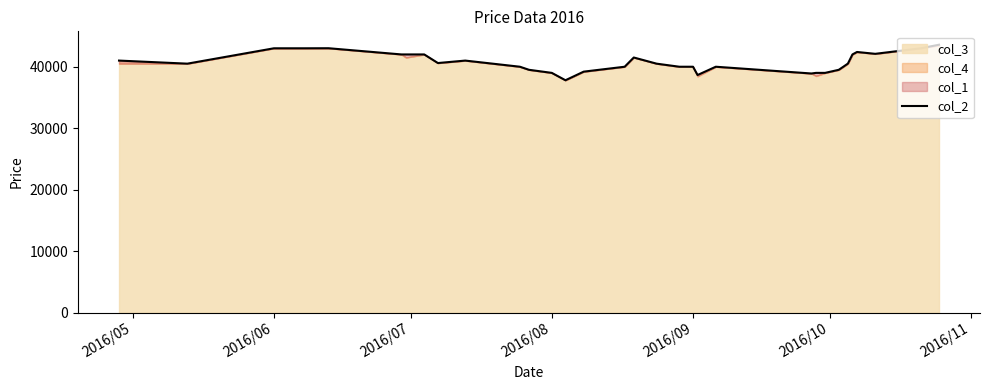

How many data points does each series have?

33